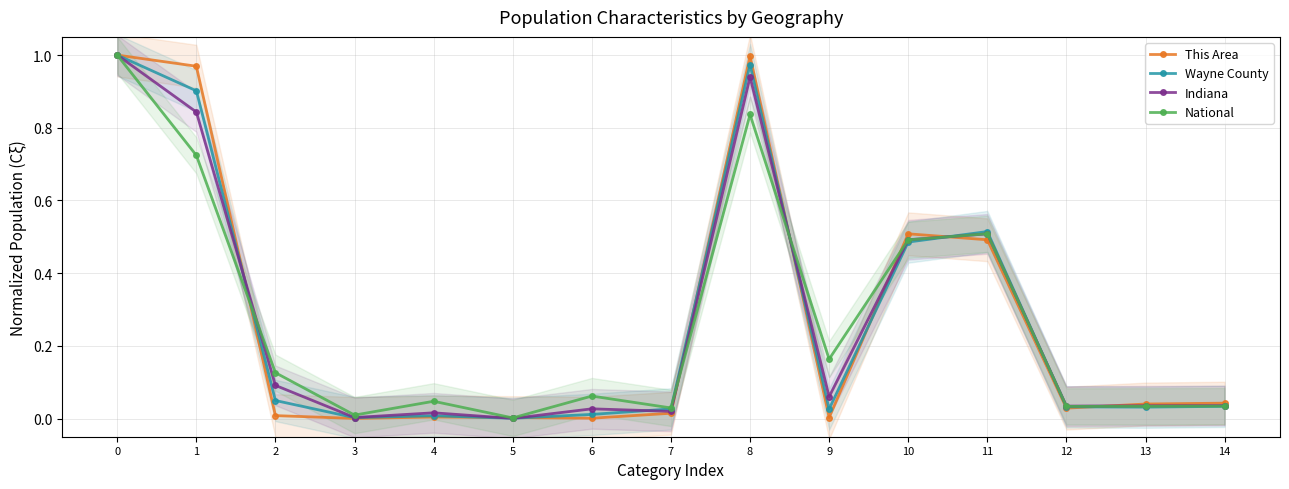

Reading left to right, extract all data points from this chart.

This Area: 1.0	1.0	0.0	0.0	0.0	0.0	0.0	0.0	1.0	0.0	0.5	0.5	0.0	0.0	0.0
Wayne County: 1.0	0.9	0.0	0.0	0.0	0.0	0.0	0.0	1.0	0.0	0.5	0.5	0.0	0.0	0.0
Indiana: 1.0	0.8	0.1	0.0	0.0	0.0	0.0	0.0	0.9	0.1	0.5	0.5	0.0	0.0	0.0
National: 1.0	0.7	0.1	0.0	0.0	0.0	0.1	0.0	0.8	0.2	0.5	0.5	0.0	0.0	0.0